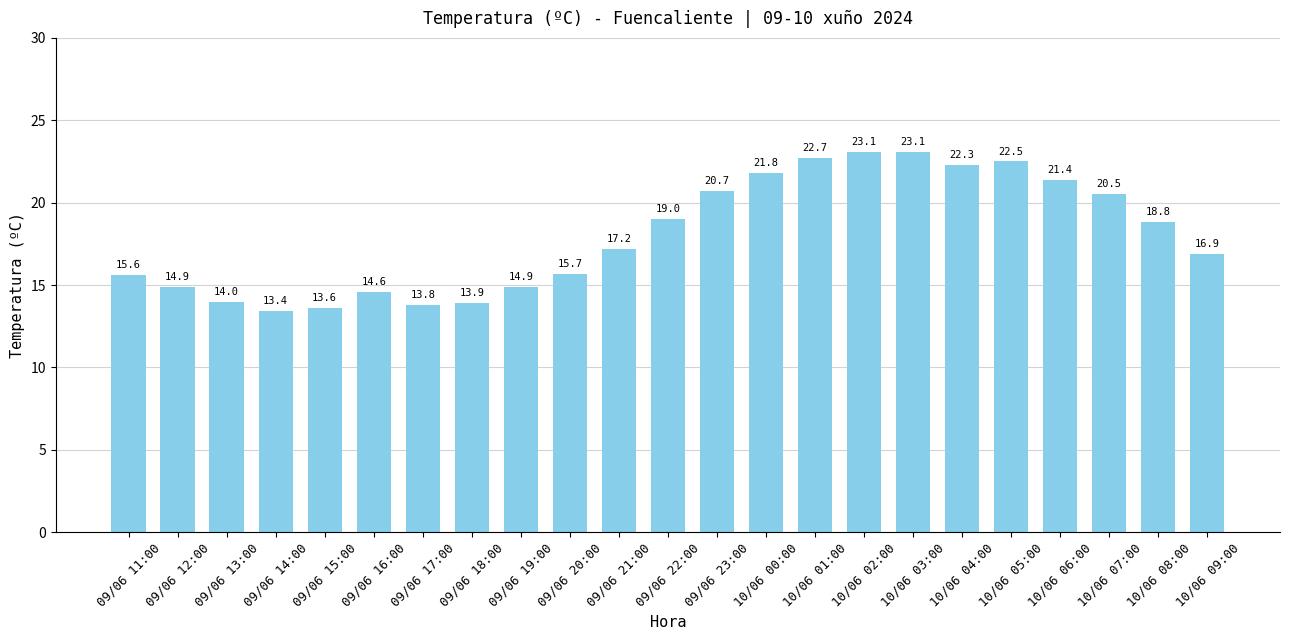

What is the sum of all values?

414.4